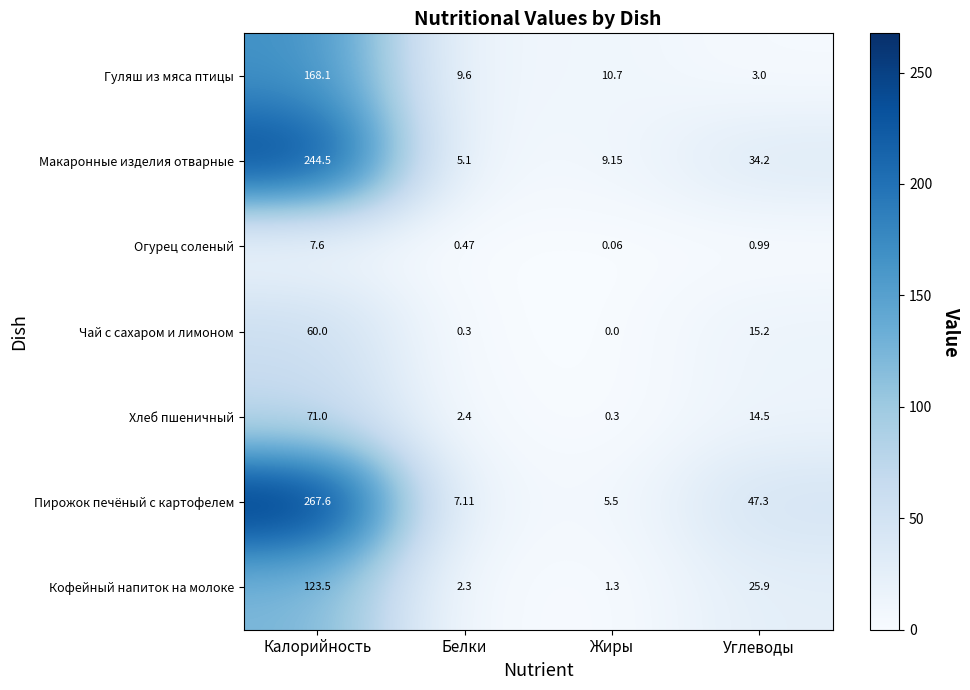

What is the spread (max minus min) of values at Углеводы?

46.3